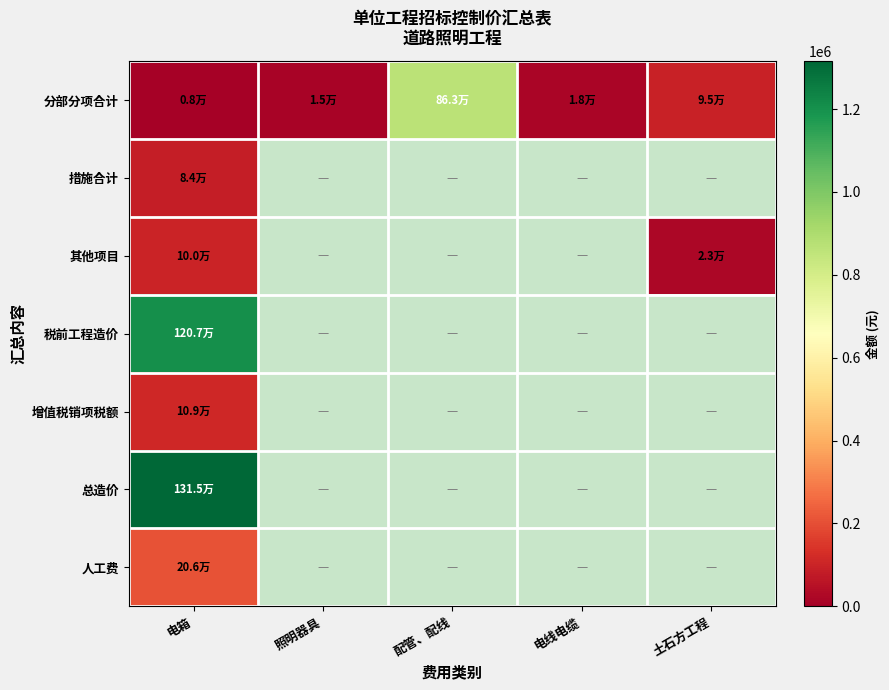

How many categories are shown in the chart?

5